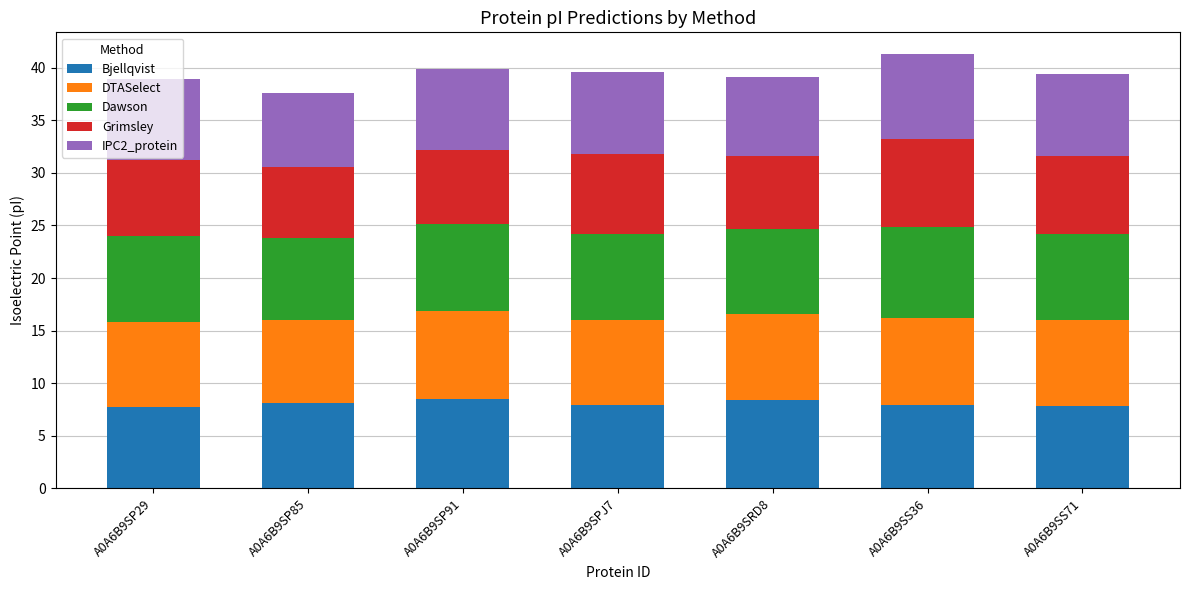

Is it true that Bjellqvist equals 13.2 at A0A6B9SRD8?

False